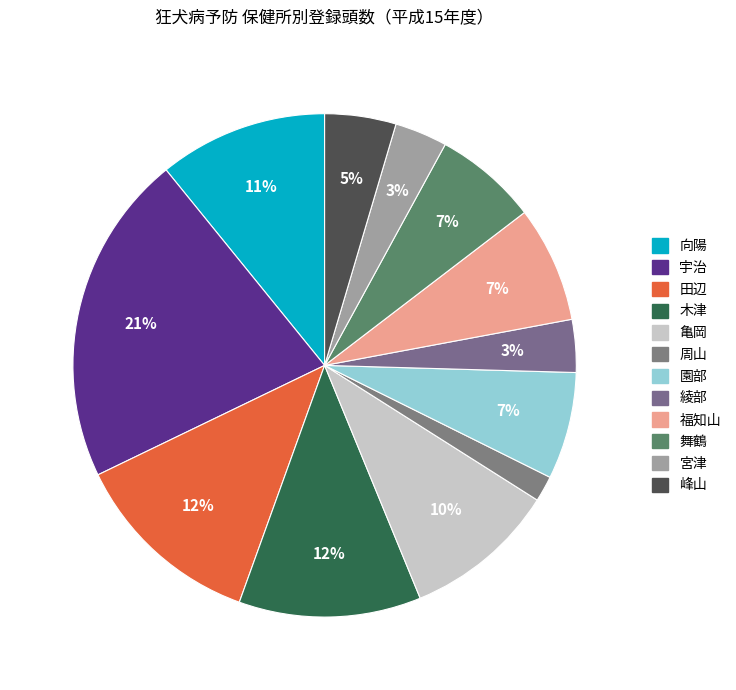

Between 舞鶴 and 亀岡, which is larger?

亀岡